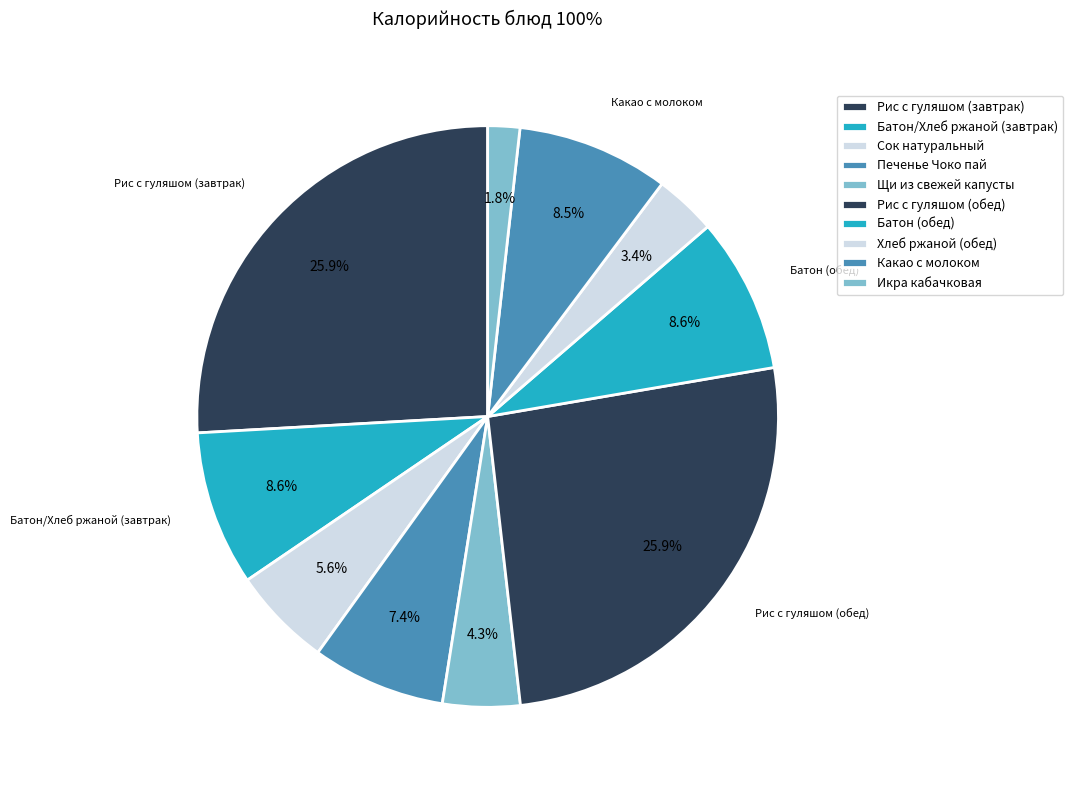

How many slices are in this pie chart?

10